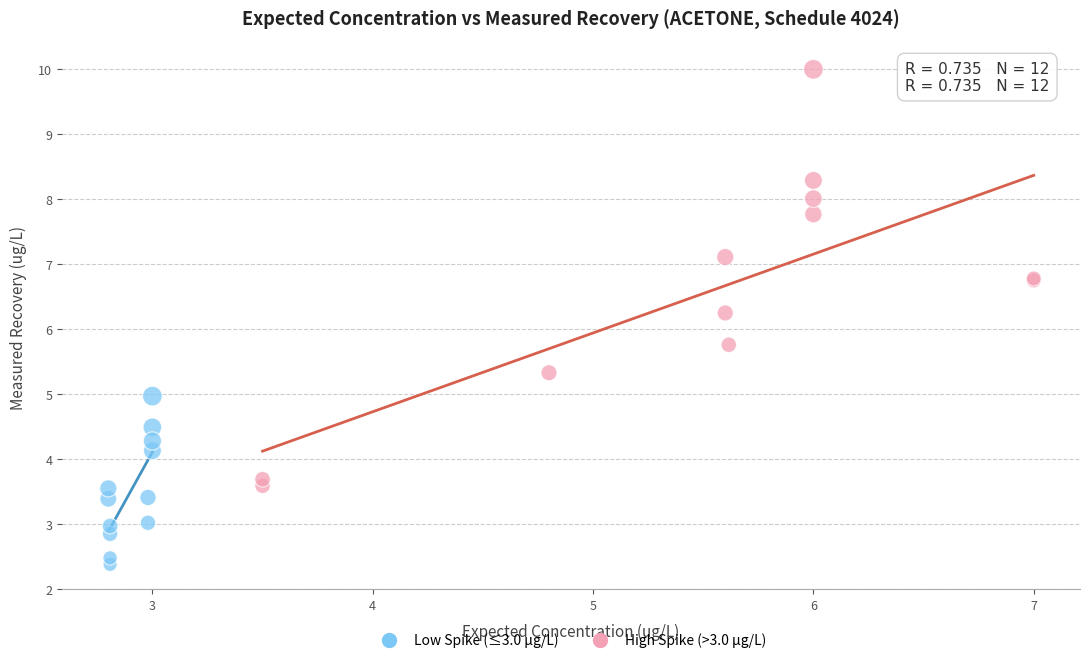

Which series reaches the minimum Y coordinate?

Low Spike (≤3.0 µg/L)